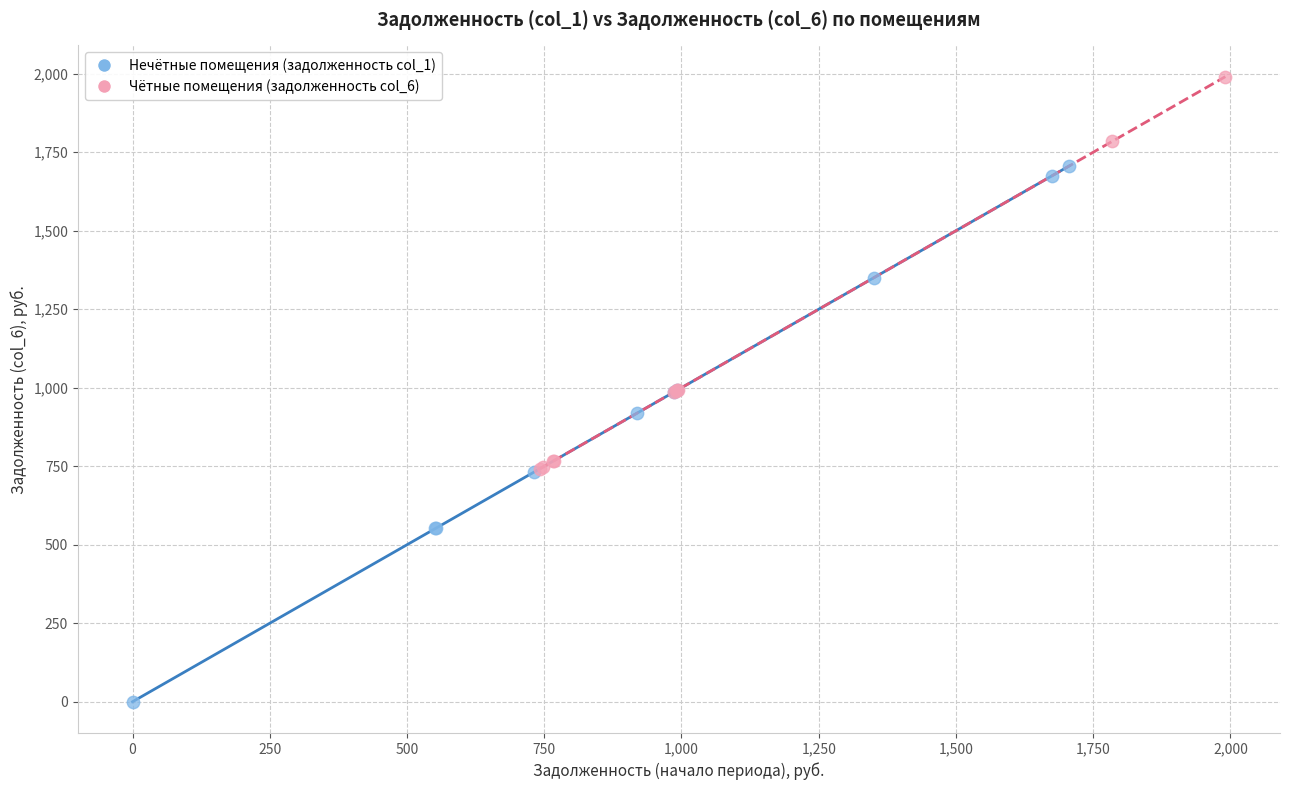

What are all the series names shown in the legend?

Нечётные помещения (задолженность col_1), Чётные помещения (задолженность col_6)